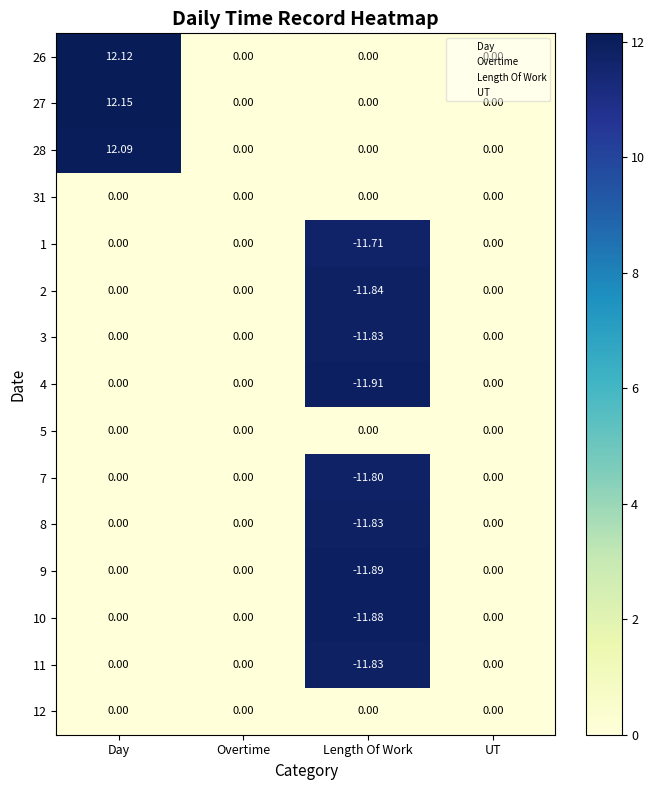

At which category does the chart reach its peak across all series?

Day